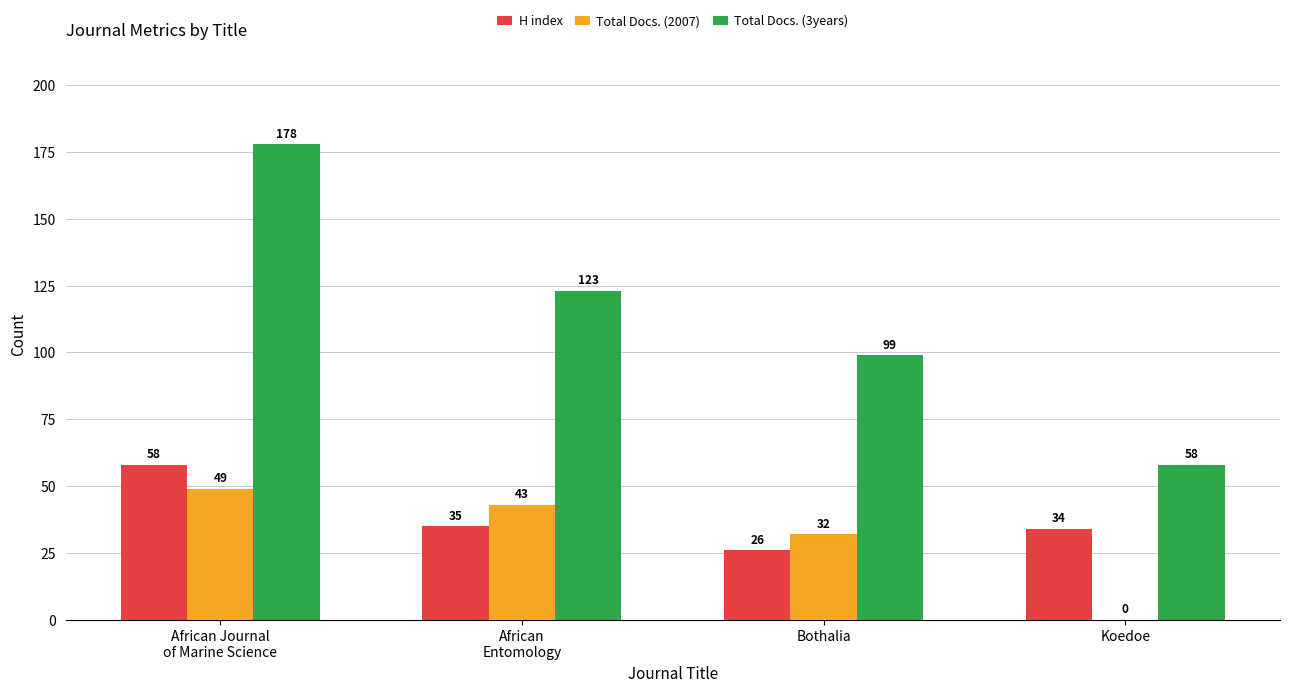

The H index series shows 26 at Bothalia. True or false?

True